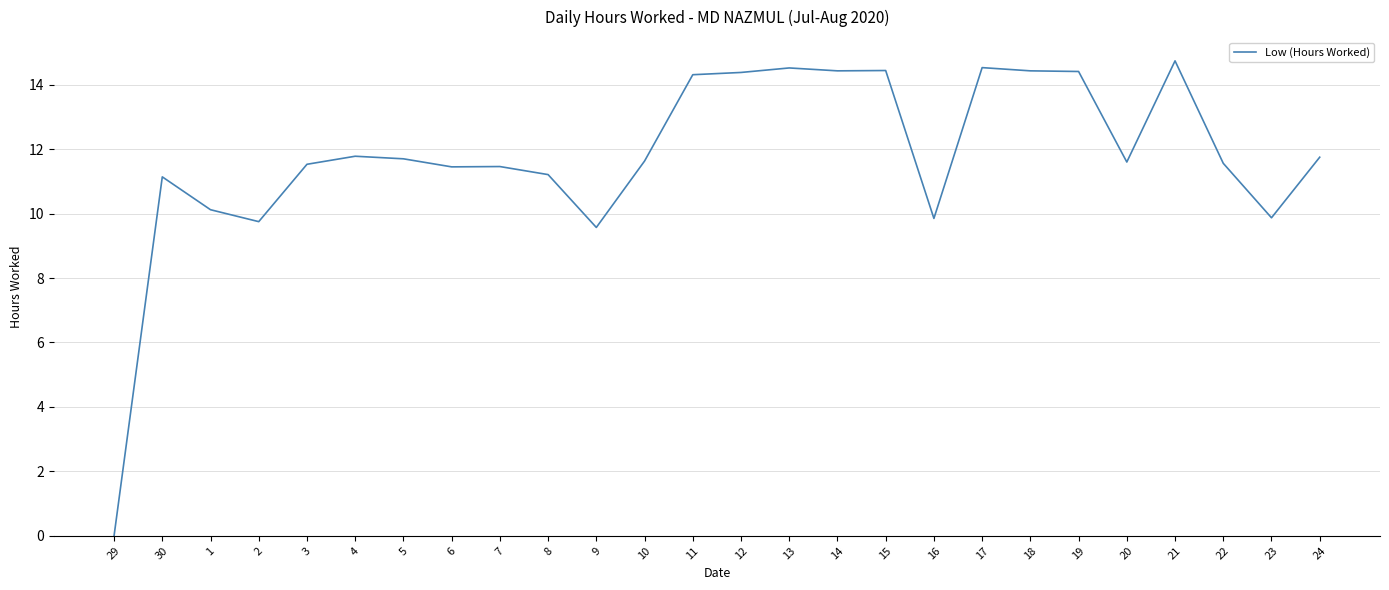

What position from the right is 15?

10